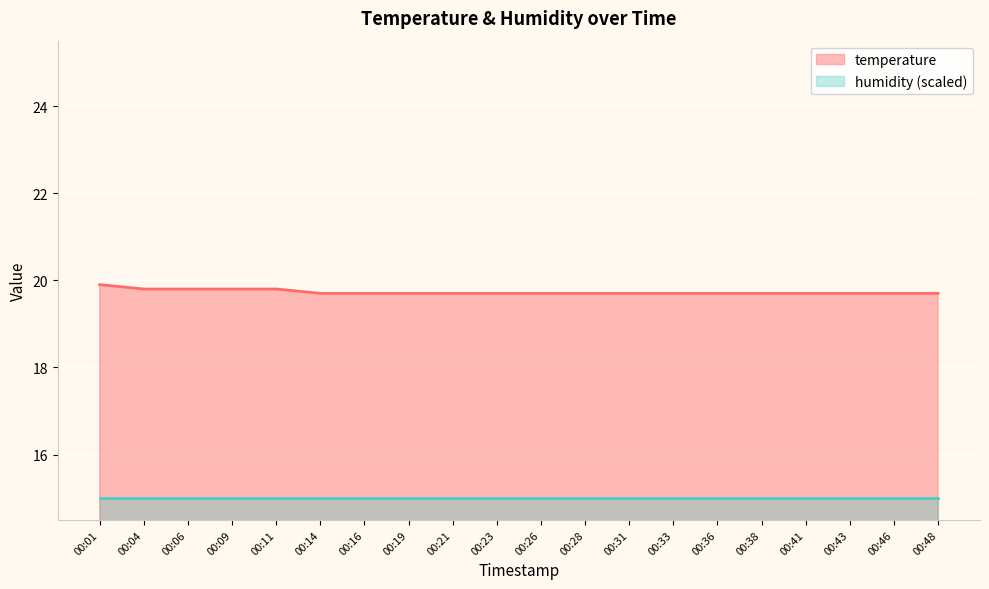

Count the values in the range 19 to 20.

20